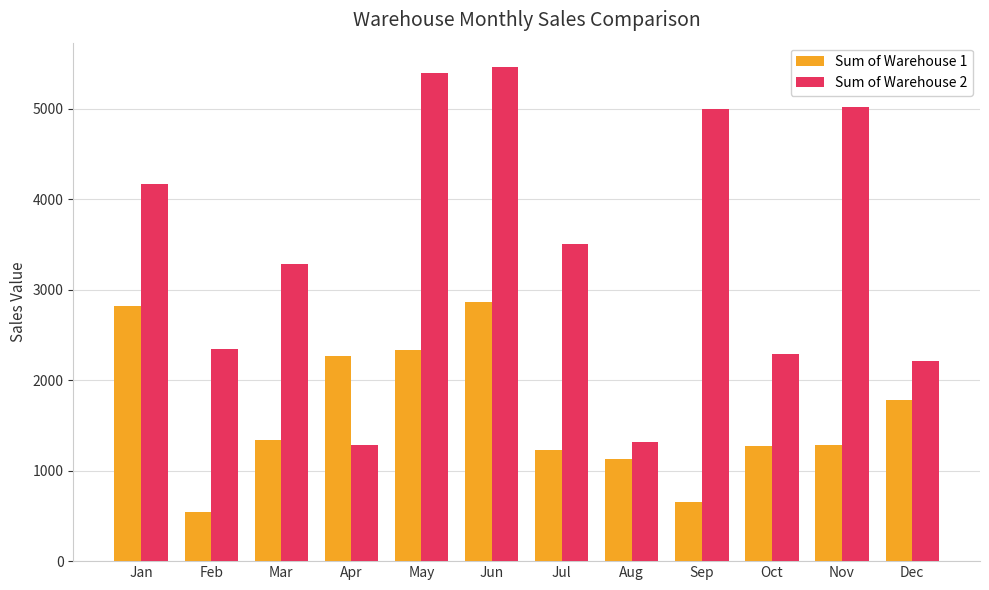

What is the sum of the Sum of Warehouse 2 values at Oct and Aug?

3598.6